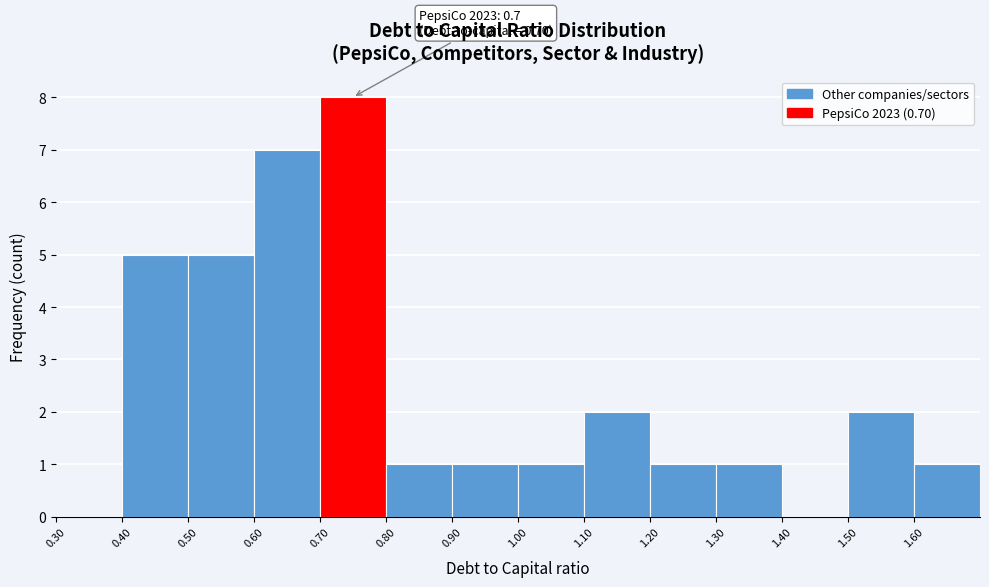

Over which range of the x-axis is the bar tallest?

0.7 to 0.8